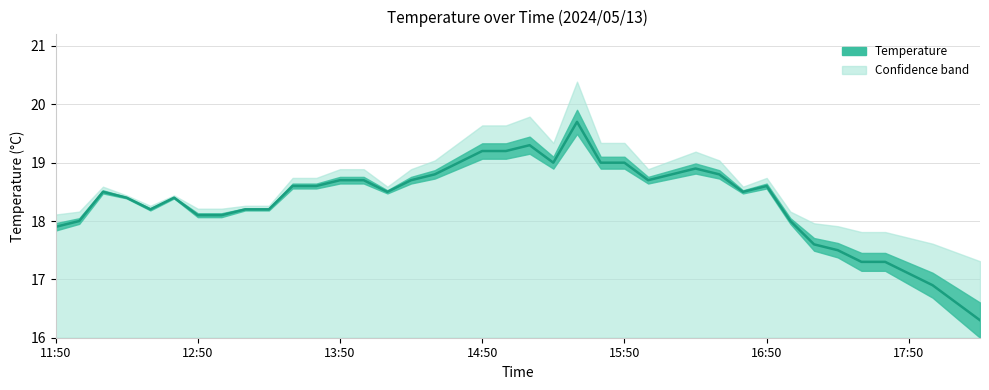

What is the value of the 35th point from the left?

17.3